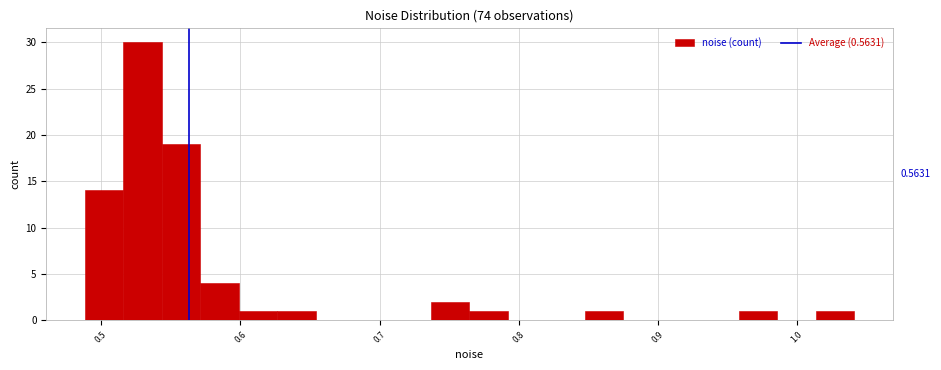

Around what value on the x-axis is the tallest bar? Give the approximate position of its centre, as read against the axis.

0.53